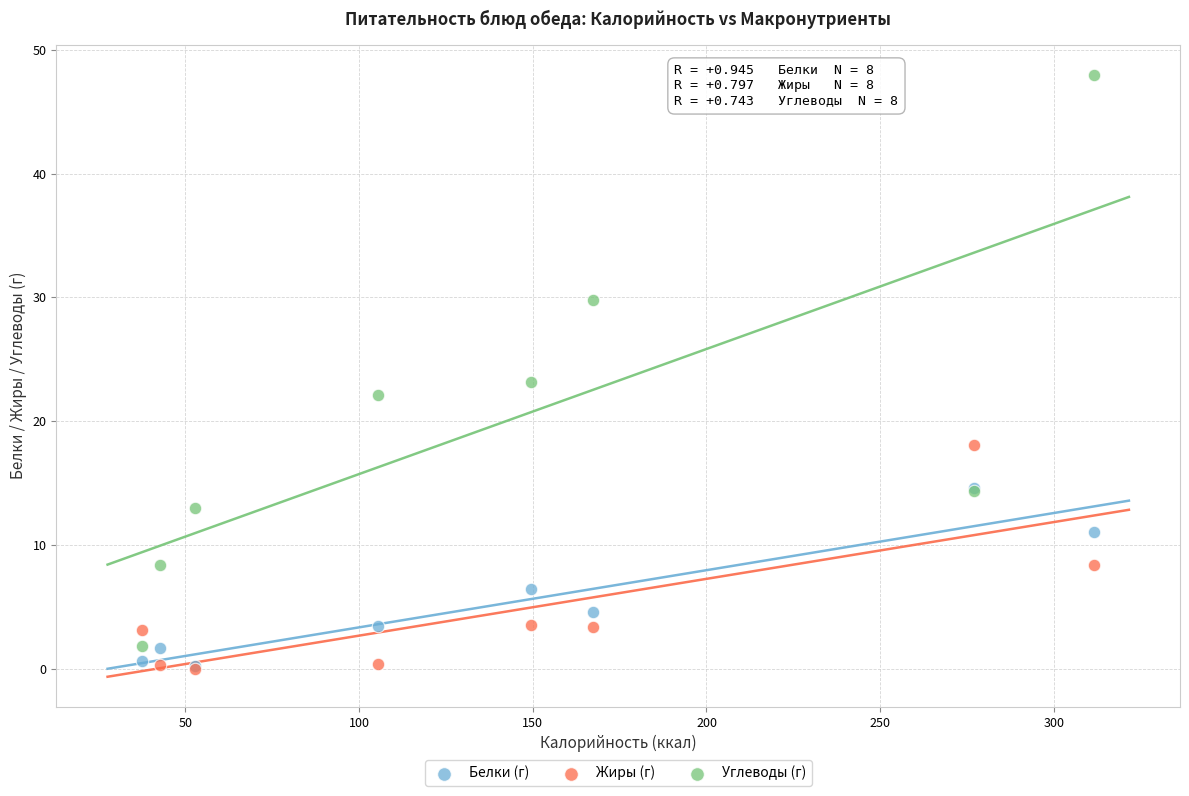

Which series contains the highest Y value?

Углеводы (г)